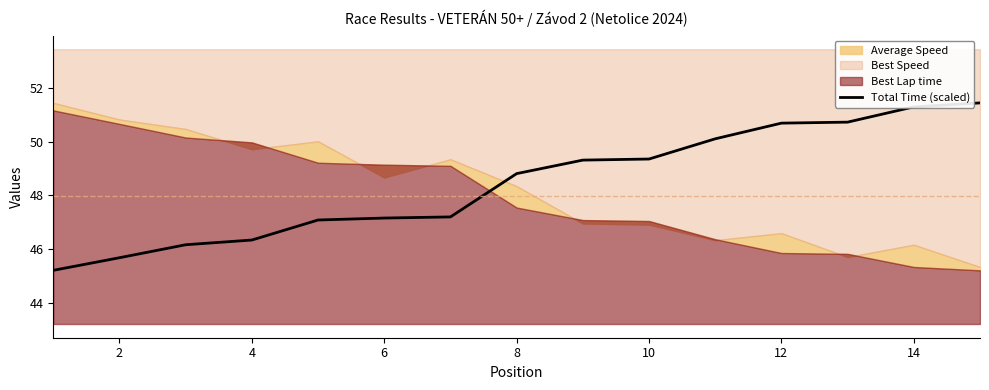

What is the maximum value for Total Time (scaled)?

51.4